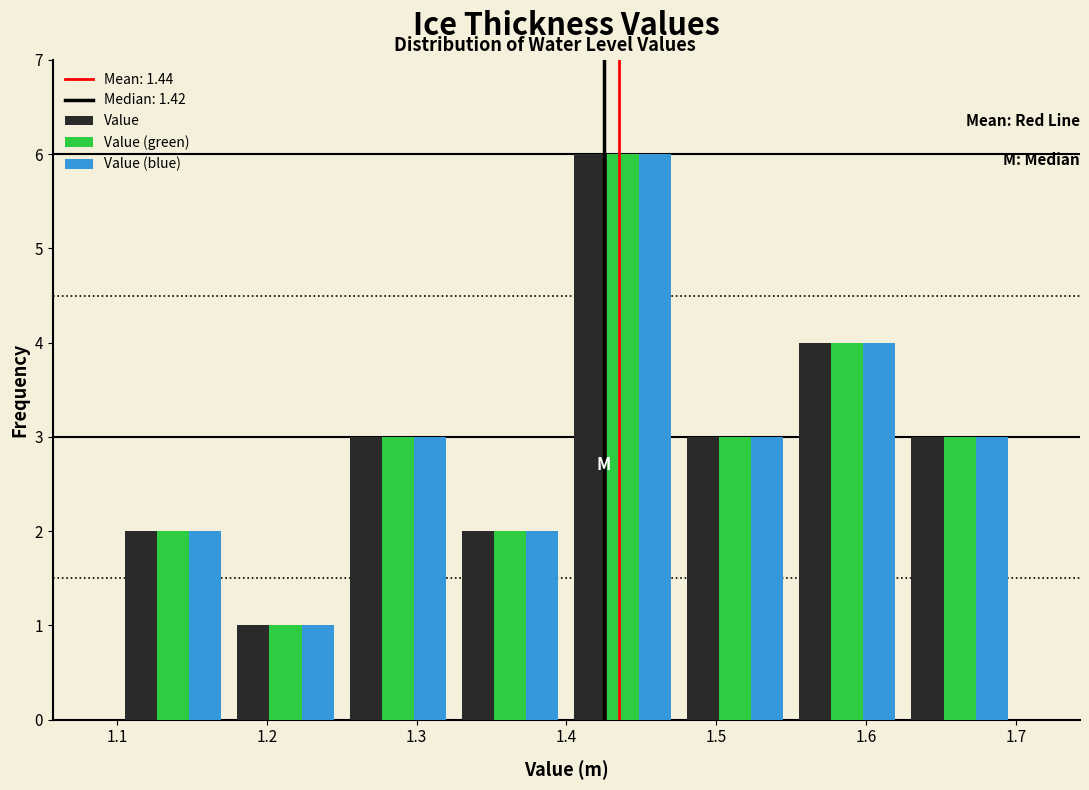

What is the height of the Value bar covering 1.325 to 1.400 on the x-axis? Neither the bar edges nor the heights are printed on the chart, so give them approximately, as read against the axes.

2